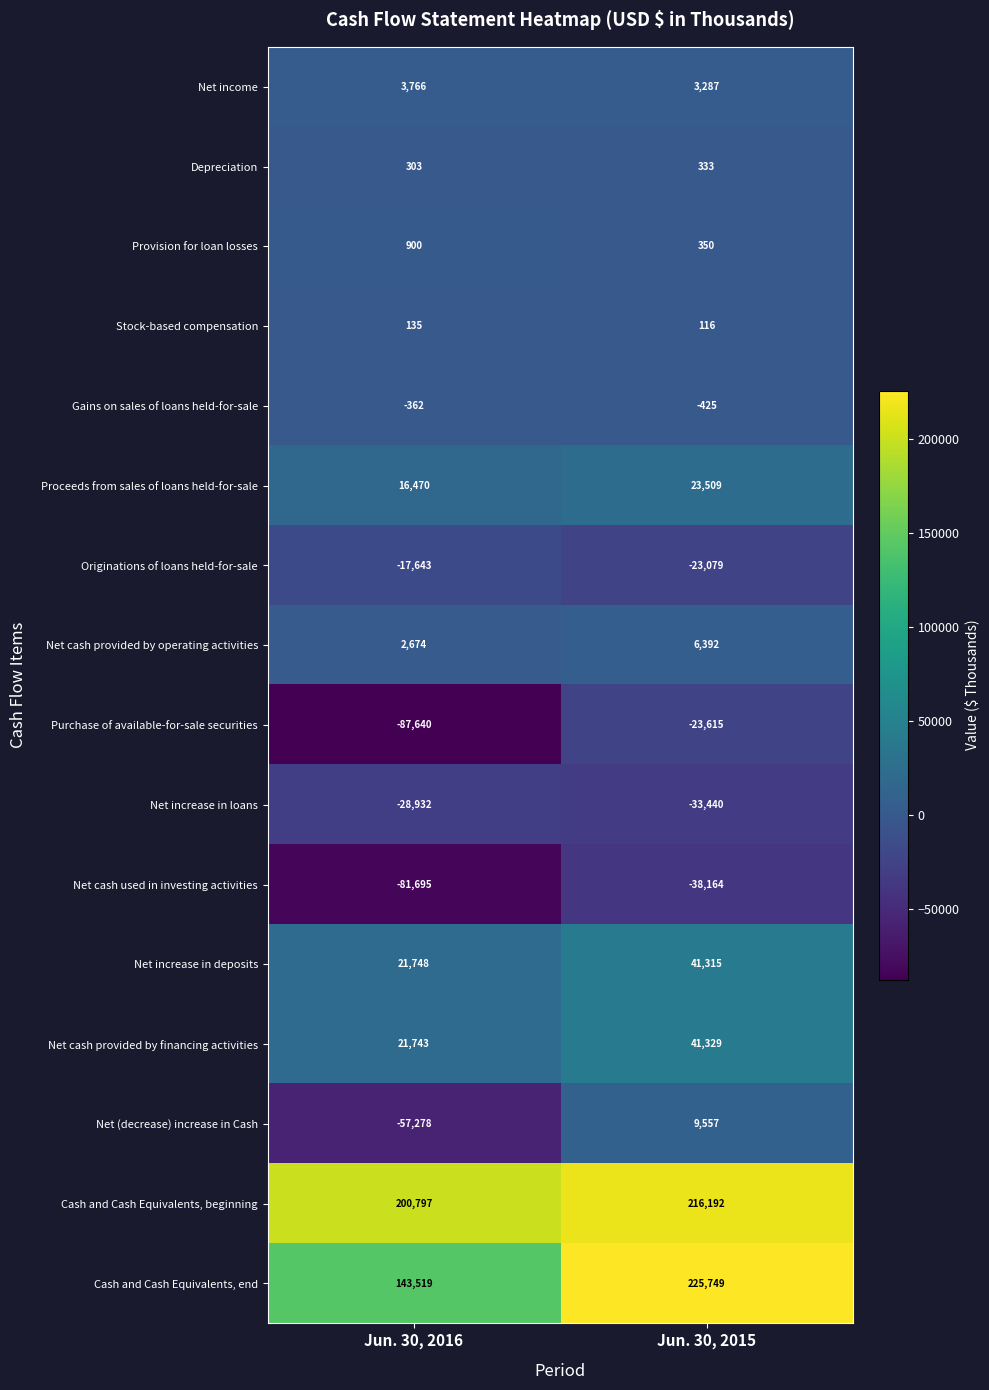

At which category is the sum across all series the highest?

Jun. 30, 2015